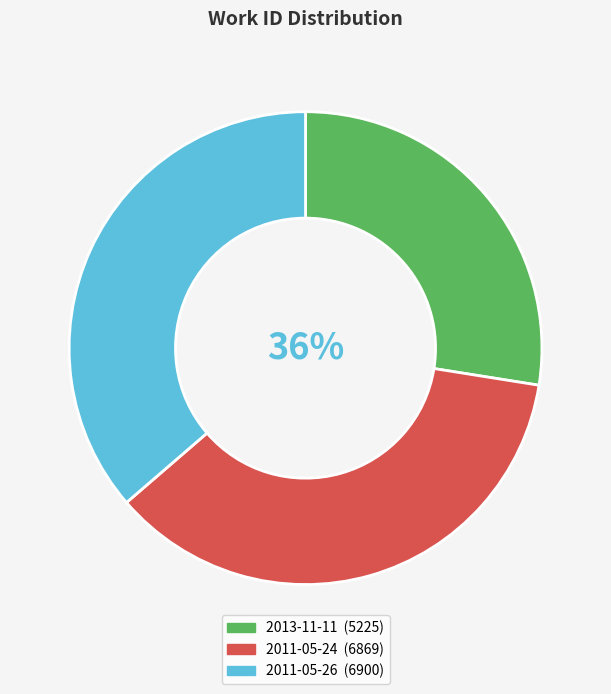

What percentage is NOT represented by 2013-11-11?

72.5%